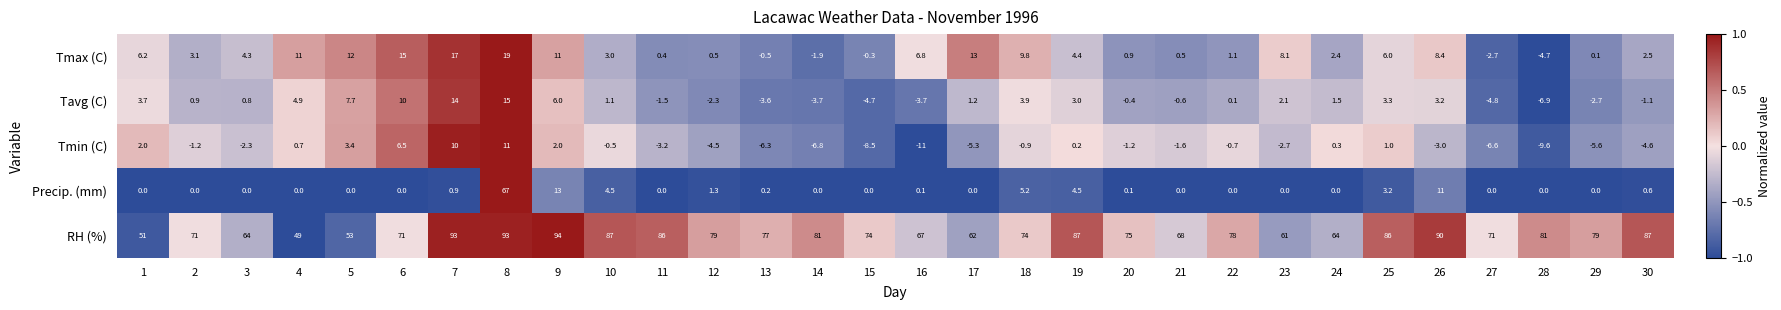

What is the smallest value displayed?

-11.0